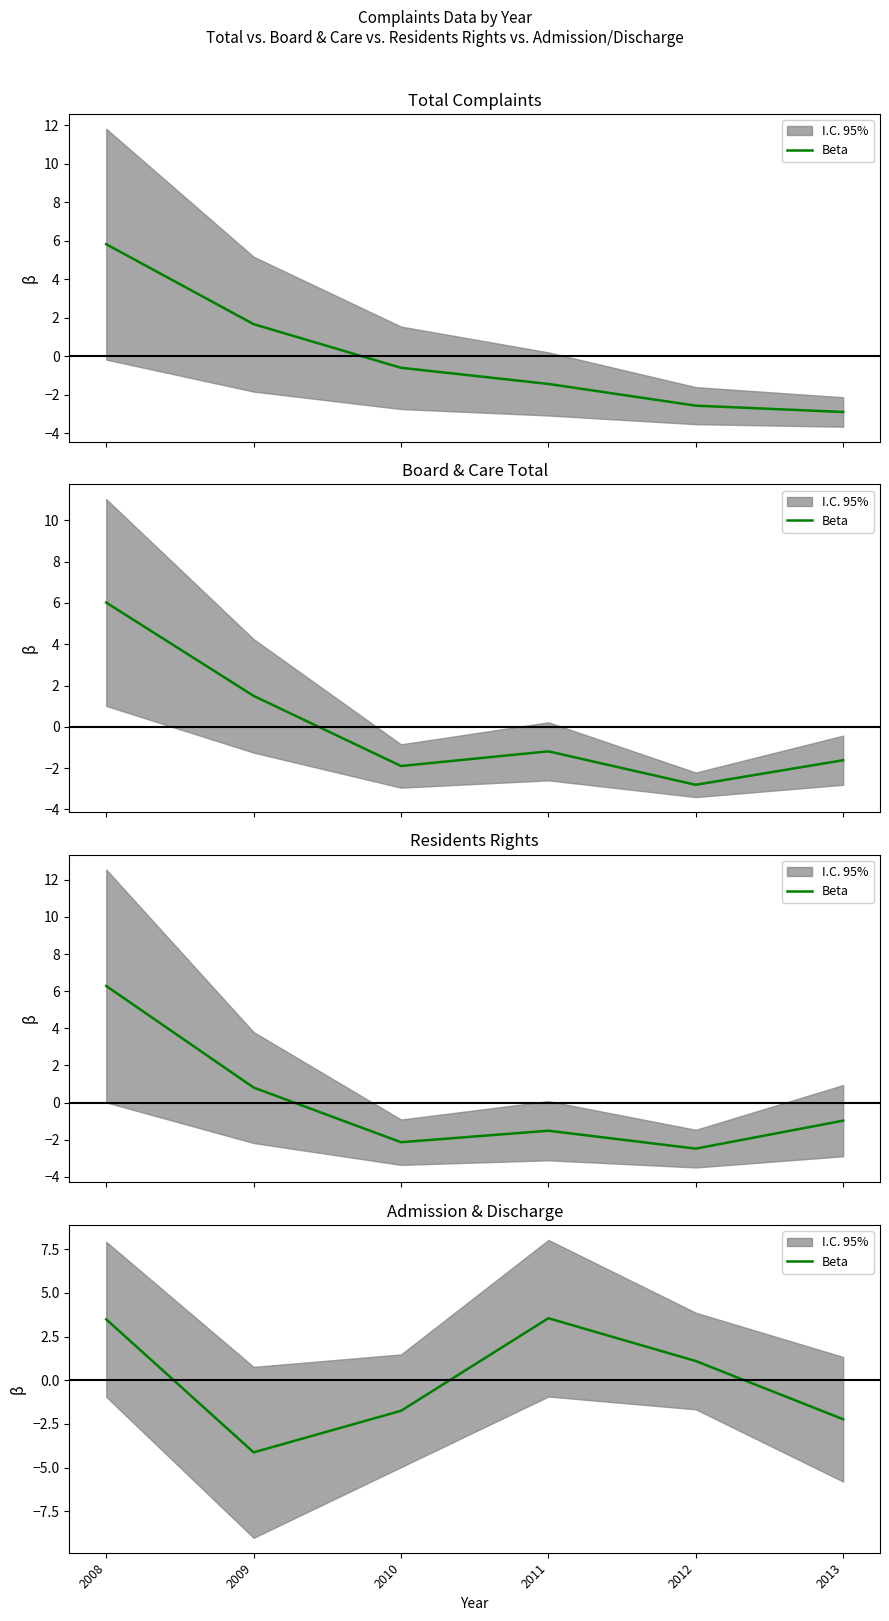

Reading left to right, what are all the values shown in this chart?

2008=3.5	2009=-4.1	2010=-1.8	2011=3.5	2012=1.1	2013=-2.2